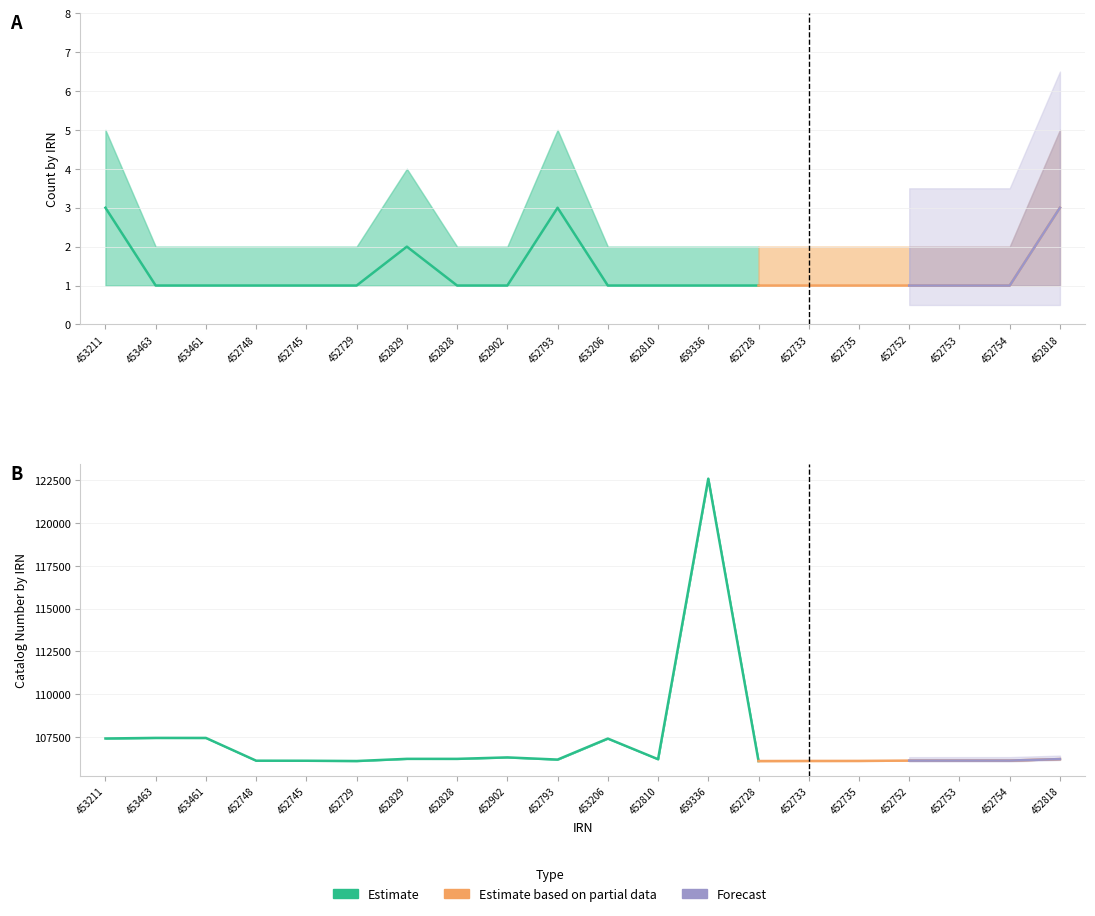

Rank the categories by Count value from highest to lowest.

453211, 452793, 452818, 452829, 453463, 453461, 452748, 452745, 452729, 452828, 452902, 453206, 452810, 459336, 452728, 452733, 452735, 452752, 452753, 452754